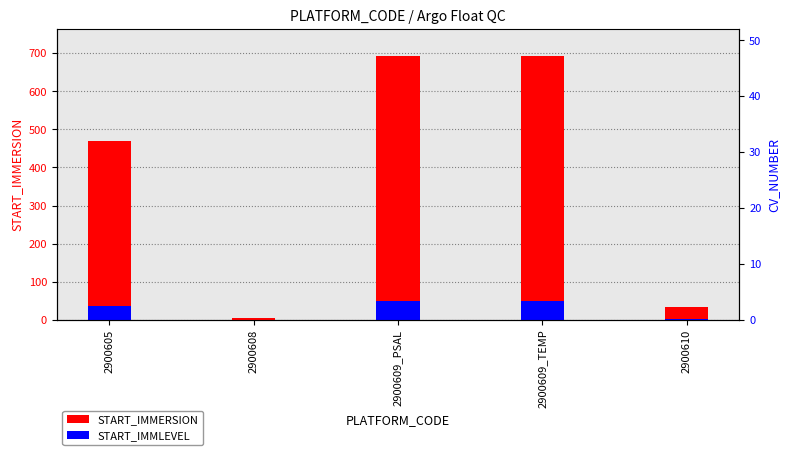

What is the sum of the START_IMMLEVEL values at 2900610 and 2900609_TEMP?

51.0